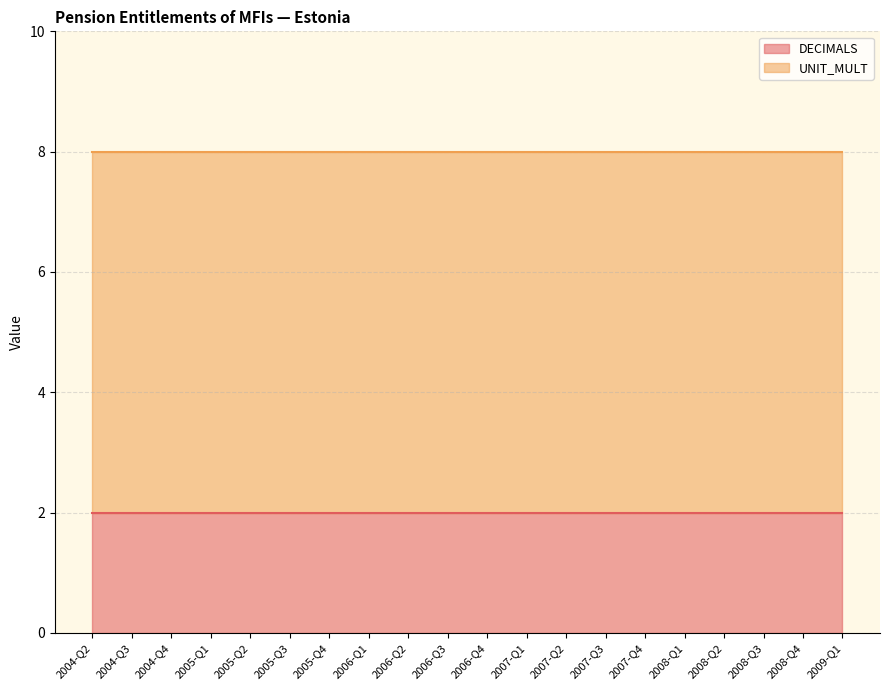

Where is DECIMALS nearest to the value 2?

2004-Q2